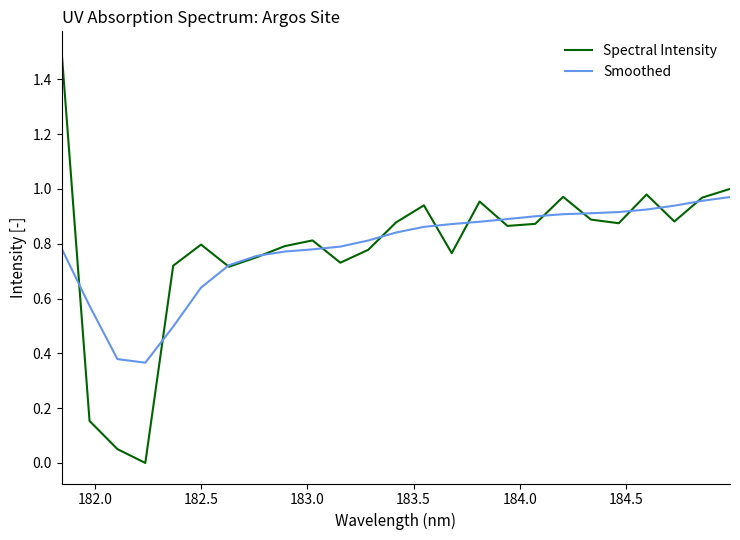

Rank the series by their maximum value, from lowest to highest.

Smoothed, Spectral Intensity